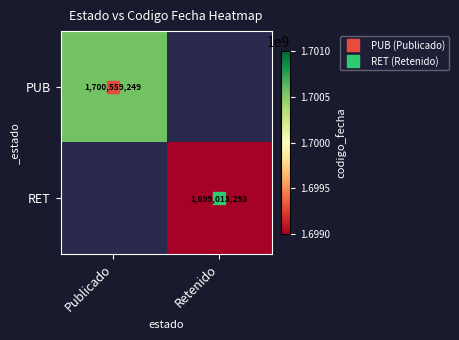

True or false: RET has a value of 672449852 at Publicado.

False